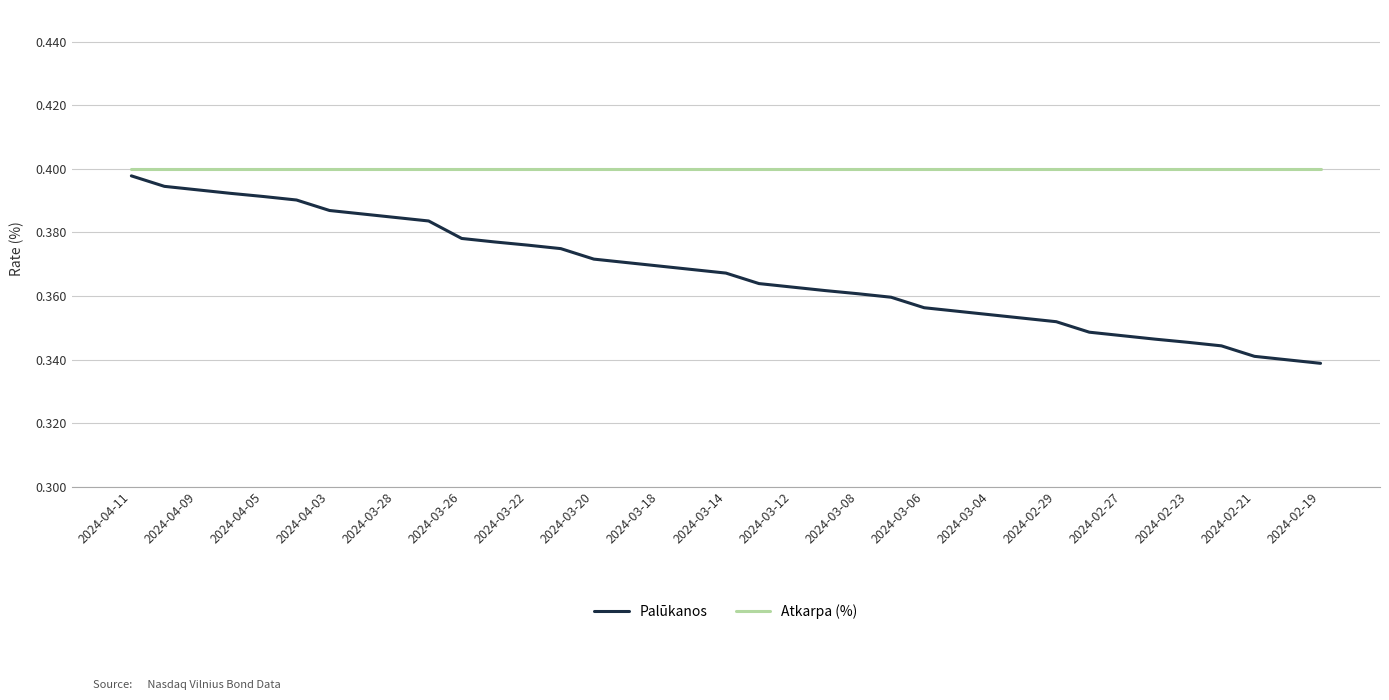

Which series has the largest total across all categories?

Atkarpa (%)